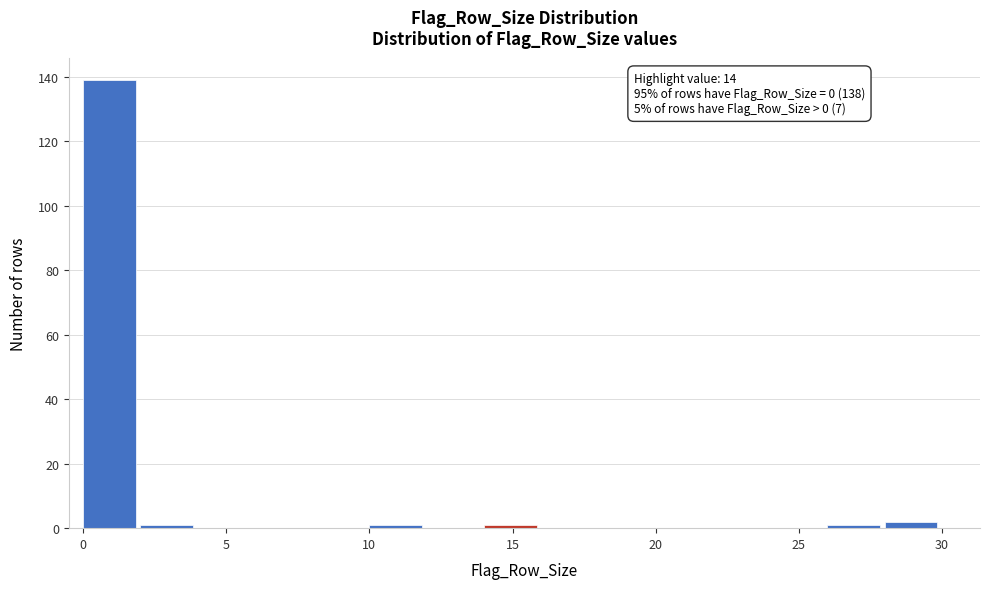

Over which range of the x-axis is the bar tallest?

0 to 2